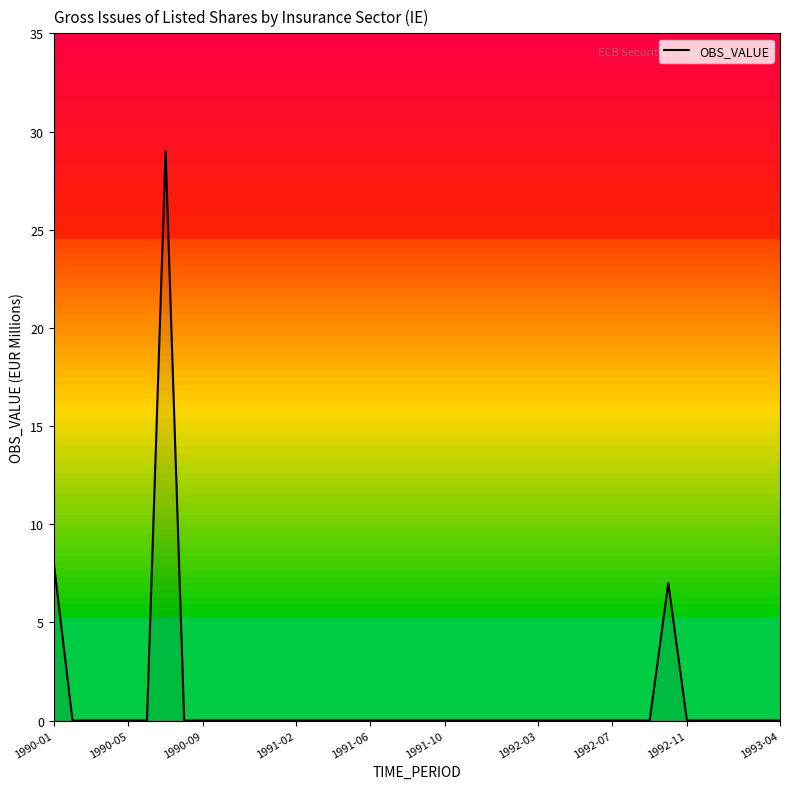

What is the maximum value shown in the chart?

29